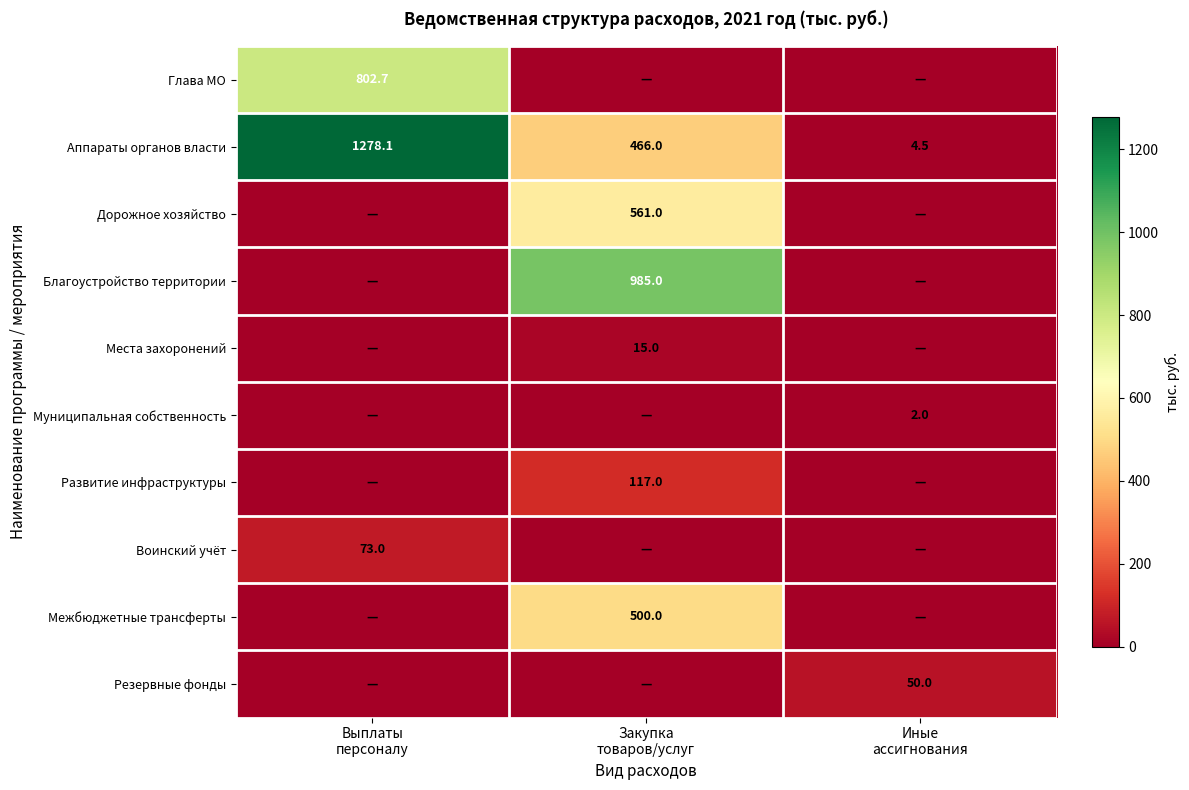

Count the Дорожное хозяйство values in the range 0 to 561.

3